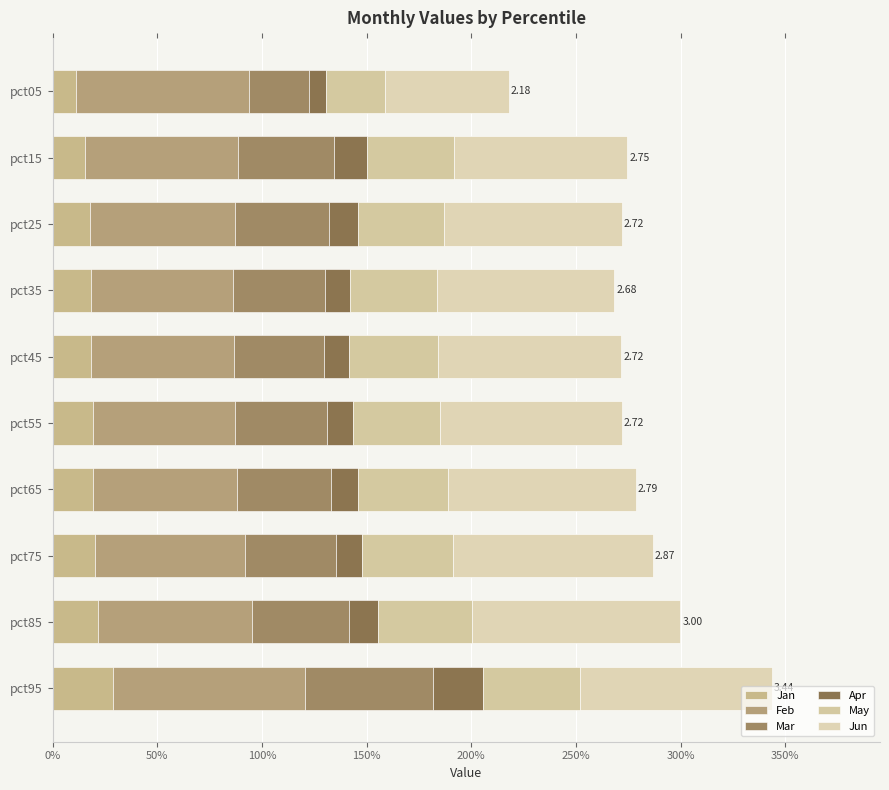

How many Feb values are between 0 and 1?

10